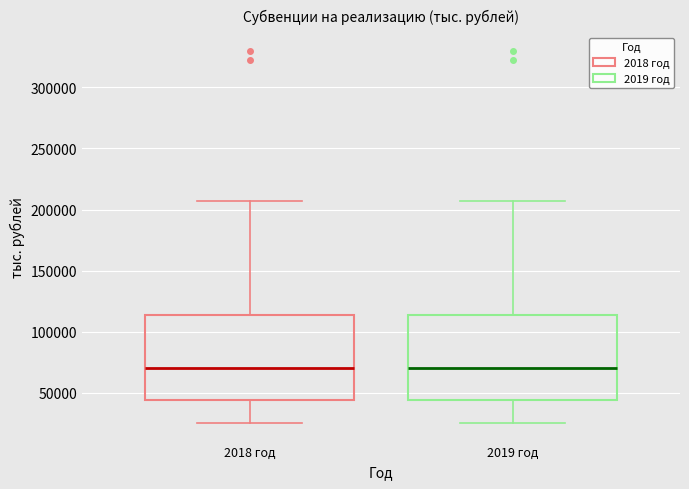

Reading left to right, read every box against the y-axis: the position of its median line, the range the box covers, and the ends of its whiskers. The values are not printed on the chart, so give them approximately, as read against the axis.

2018 год: median 70000, box 45000 to 115000, whiskers 25000 to 205000
2019 год: median 70000, box 45000 to 115000, whiskers 25000 to 205000